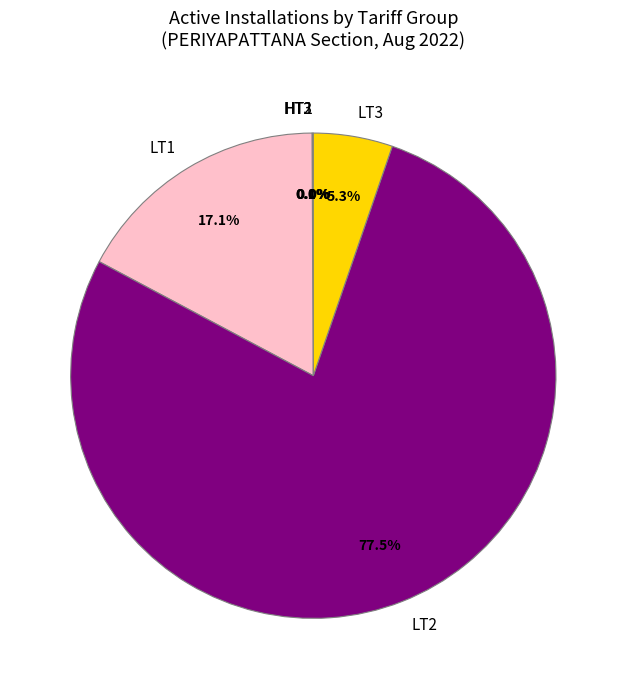

Is the sum of LT1 and LT3 greater than half?

No